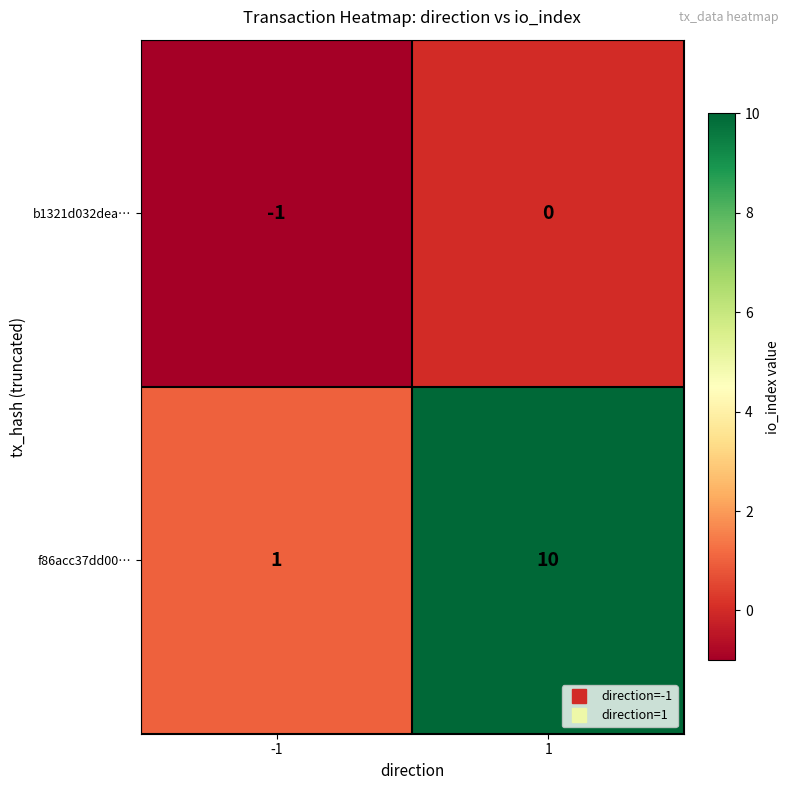

What is the minimum value shown in the chart?

-1